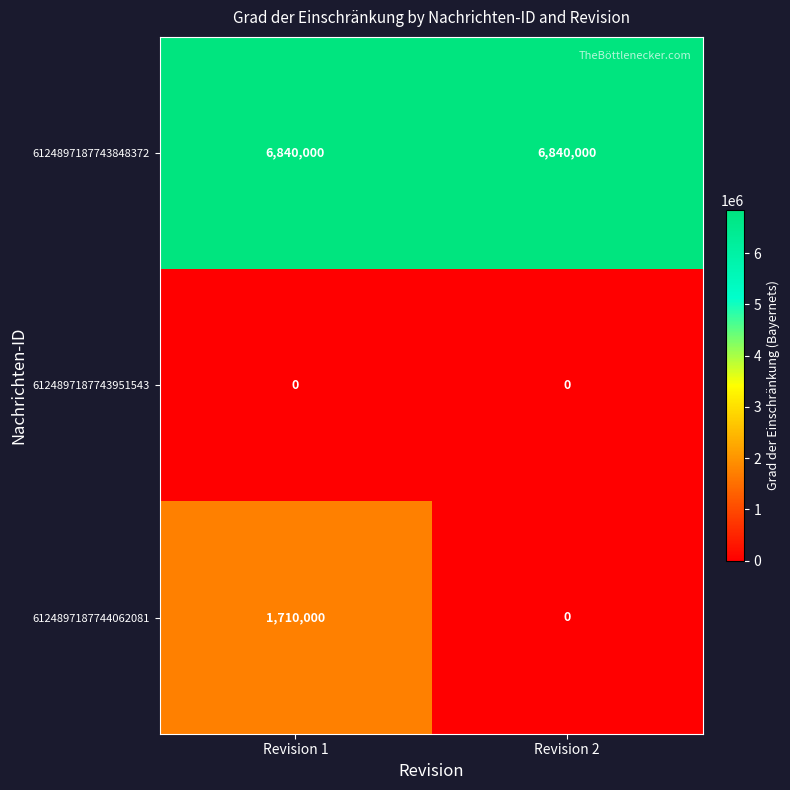

Which series has the largest total across all categories?

6124897187743848372